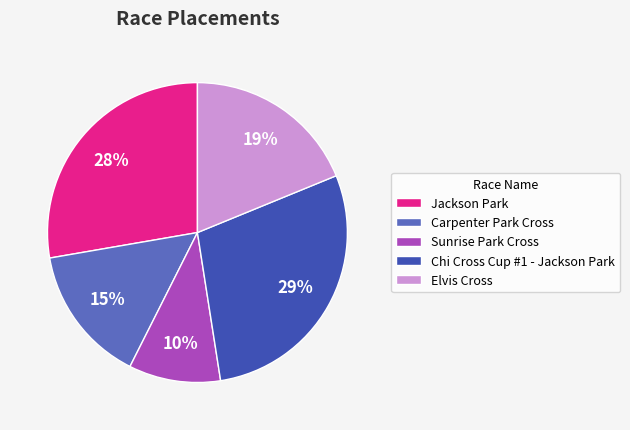

Is it true that Jackson Park is 28% of the pie?

True